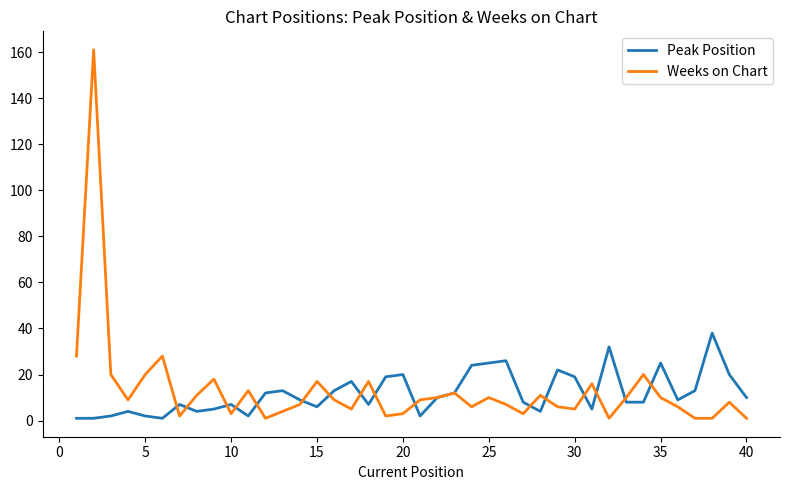

List the series in order of their peak value, highest first.

Weeks on Chart, Peak Position